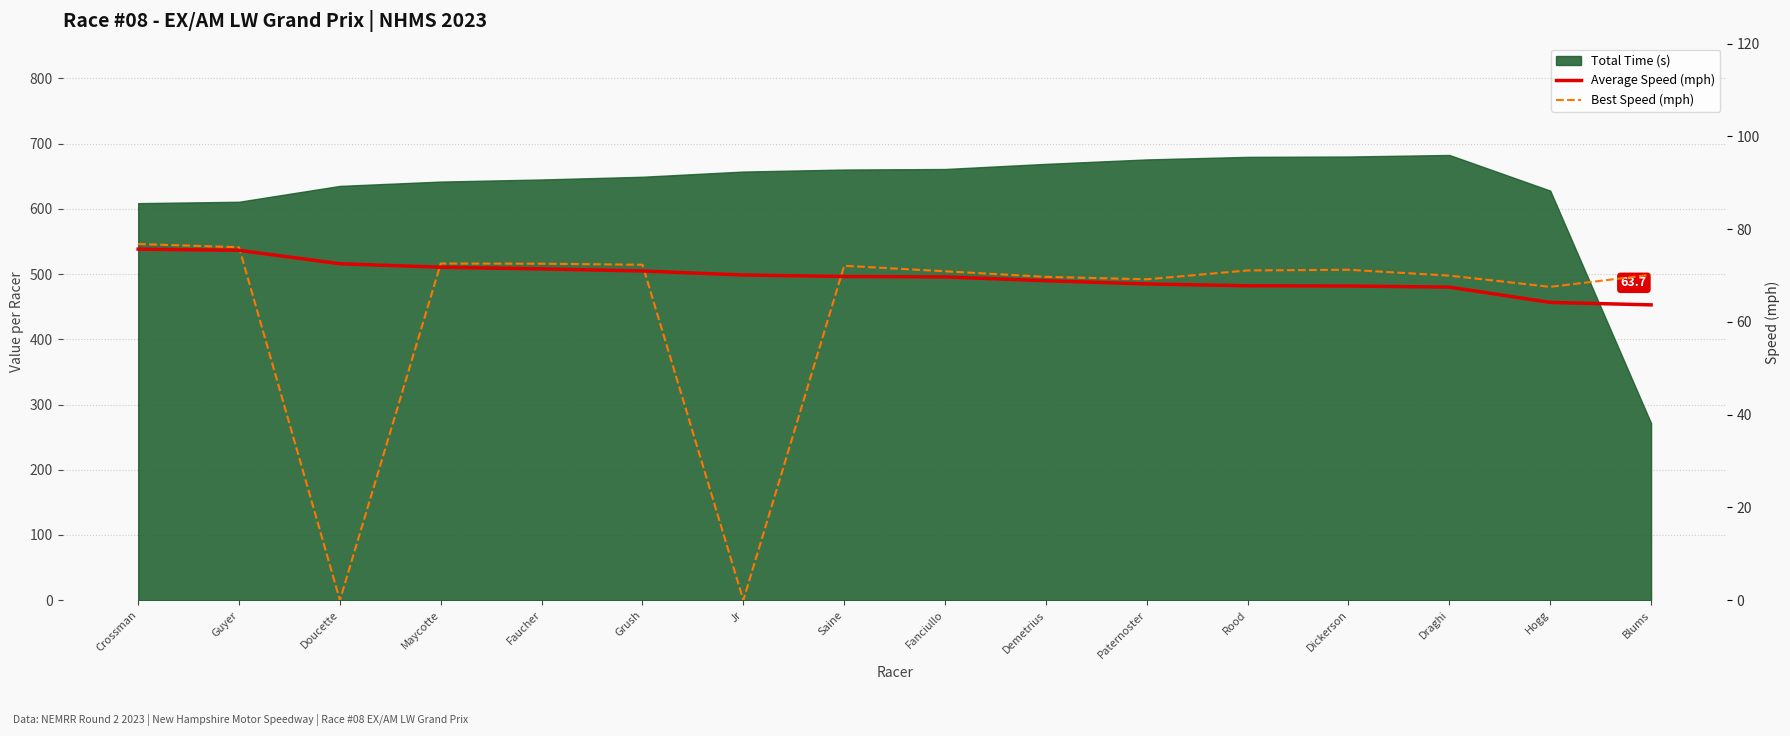

How many interior local peaks does the Best Speed (mph) series have?

3